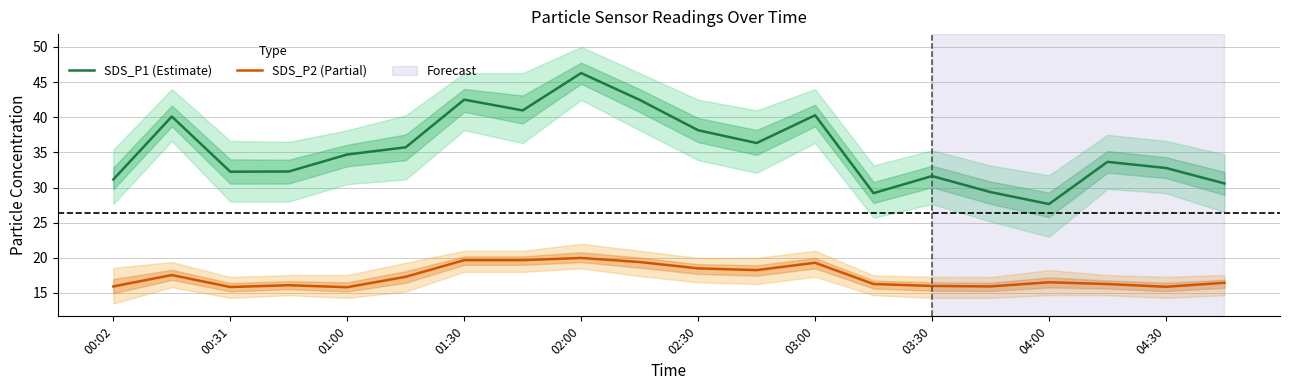

True or false: SDS_P1 (Estimate) and SDS_P2 (Partial) intersect in this chart.

False